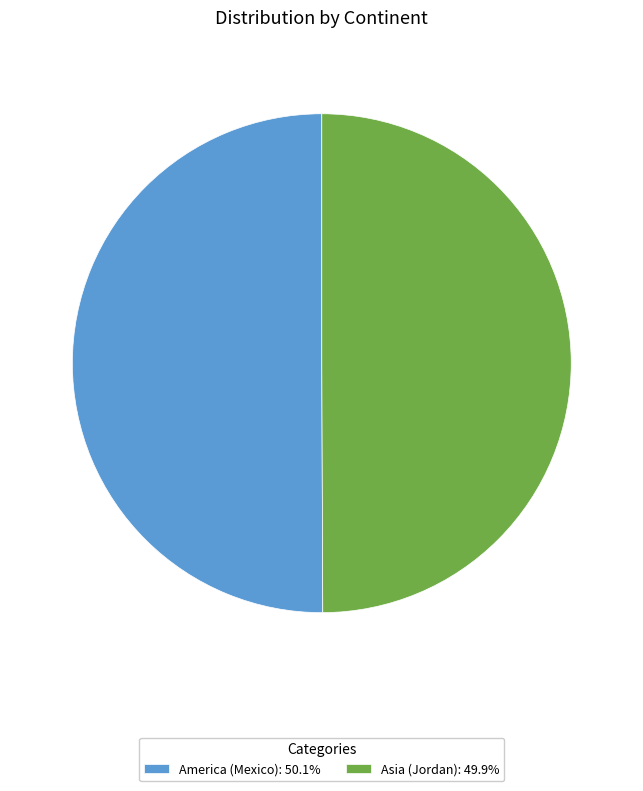

Approximately how many times larger is the value at America (Mexico) compared to Asia (Jordan)?

1.0